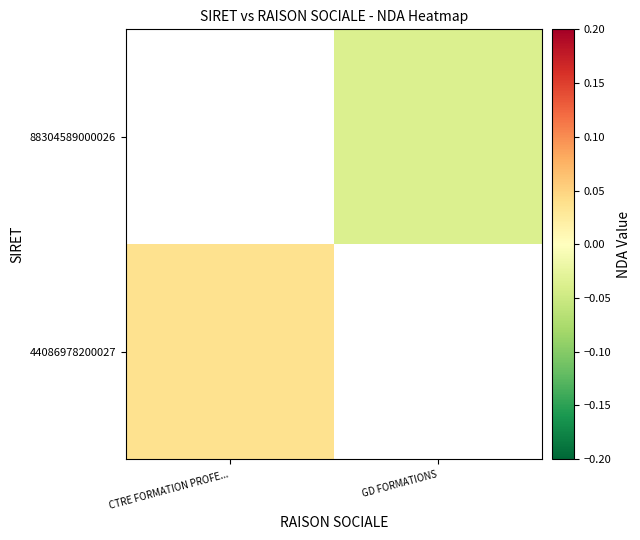

True or false: 88304589000026 has a value of -0.0 at GD FORMATIONS.

True